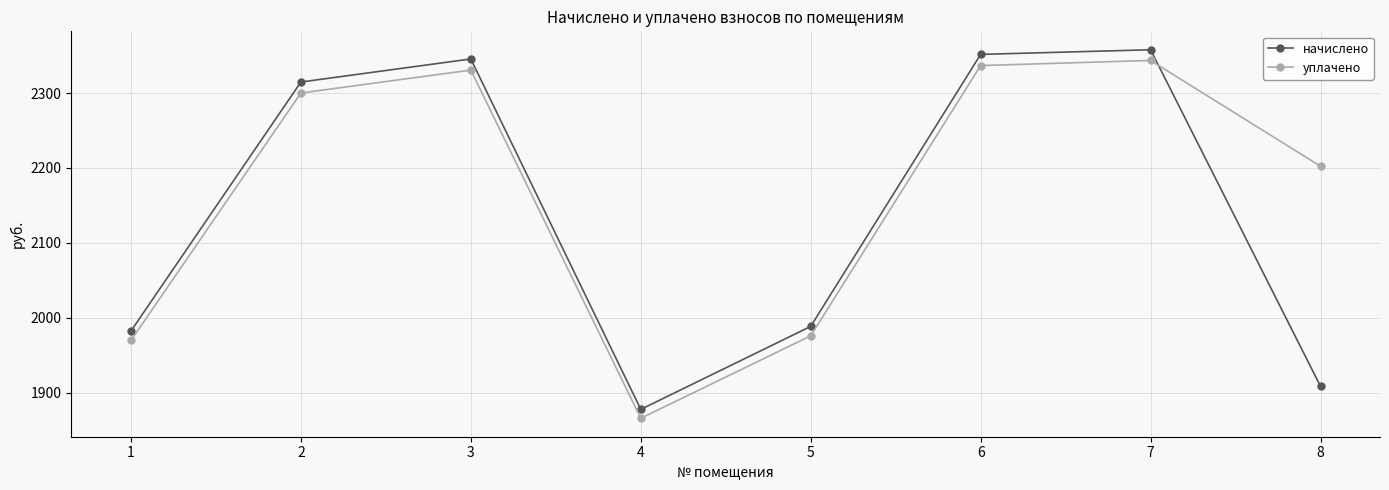

What is the difference between the maximum and second lowest values in the начислено series?

449.4